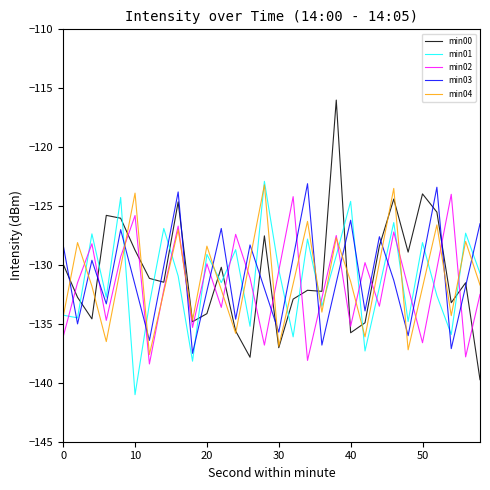

What is the sum of all min01 values?

-3937.4